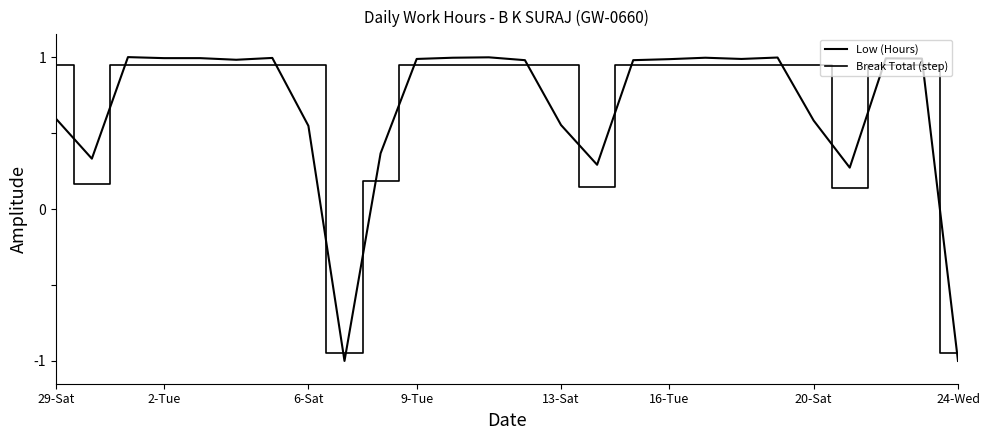

Is this an area chart (filled region under the line)?

No